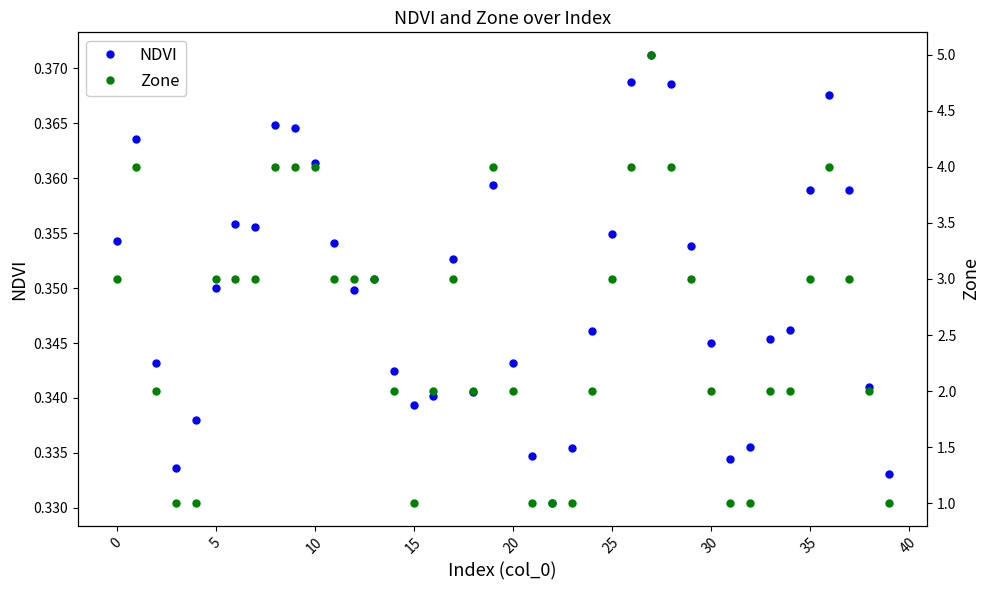

How many NDVI values are between 0 and 1?

40